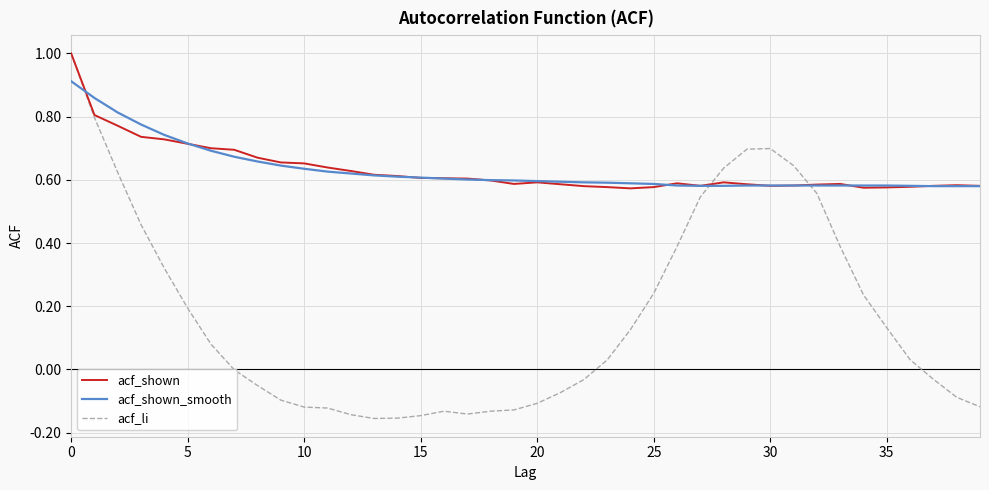

At how many categories does at least one series exceed 0?

40